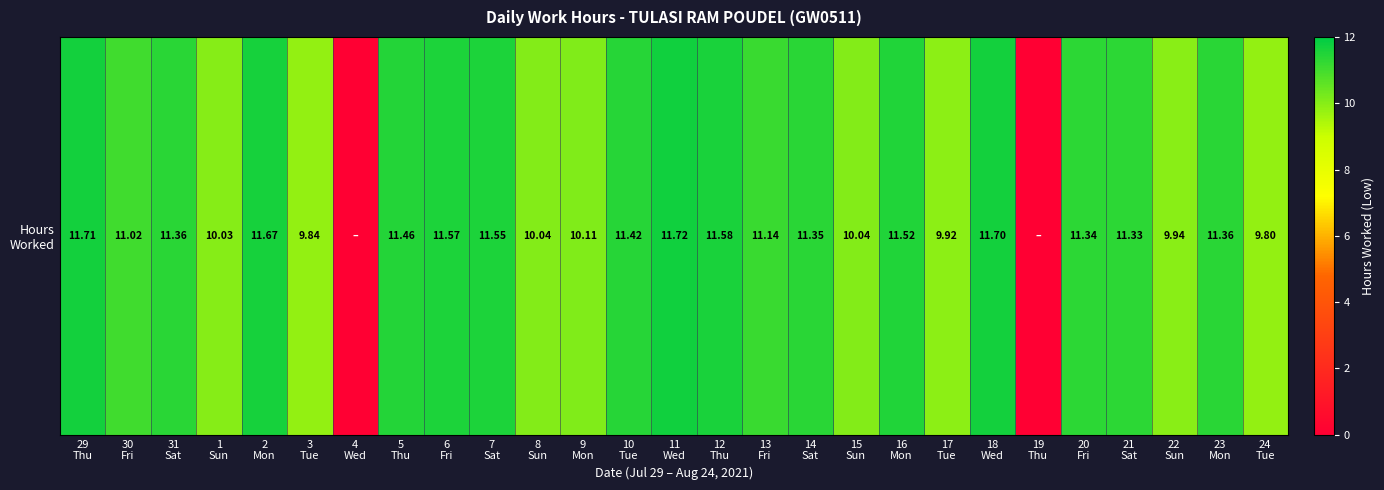

Rank the categories by value from highest to lowest.

11
Wed, 29
Thu, 18
Wed, 2
Mon, 12
Thu, 6
Fri, 7
Sat, 16
Mon, 5
Thu, 10
Tue, 31
Sat, 23
Mon, 14
Sat, 20
Fri, 21
Sat, 13
Fri, 30
Fri, 9
Mon, 8
Sun, 15
Sun, 1
Sun, 22
Sun, 17
Tue, 3
Tue, 24
Tue, 4
Wed, 19
Thu